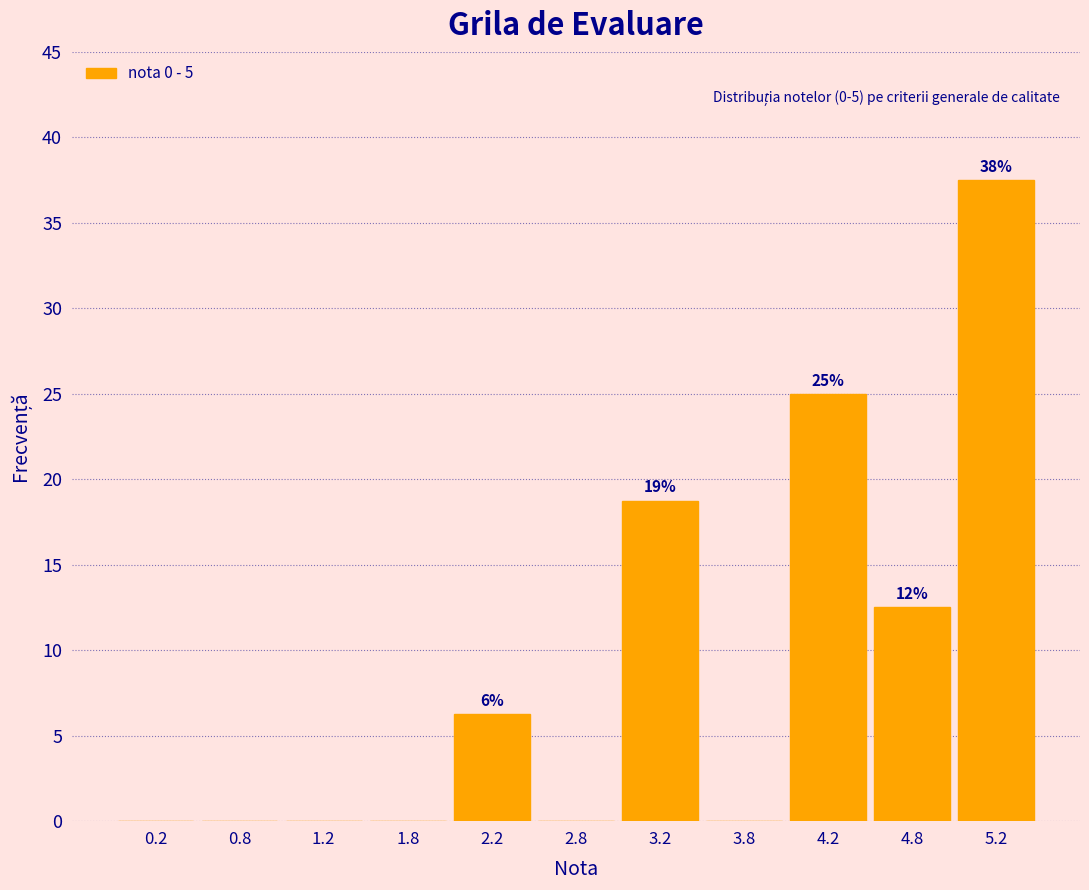

Over which range of the x-axis is the bar tallest?

5.0 to 5.5